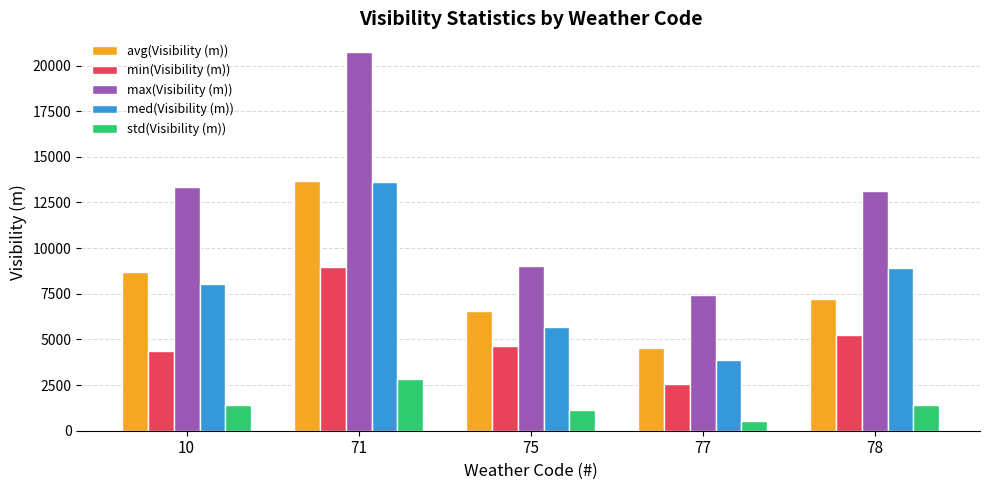

What is the sum of all avg(Visibility (m)) values?

40661